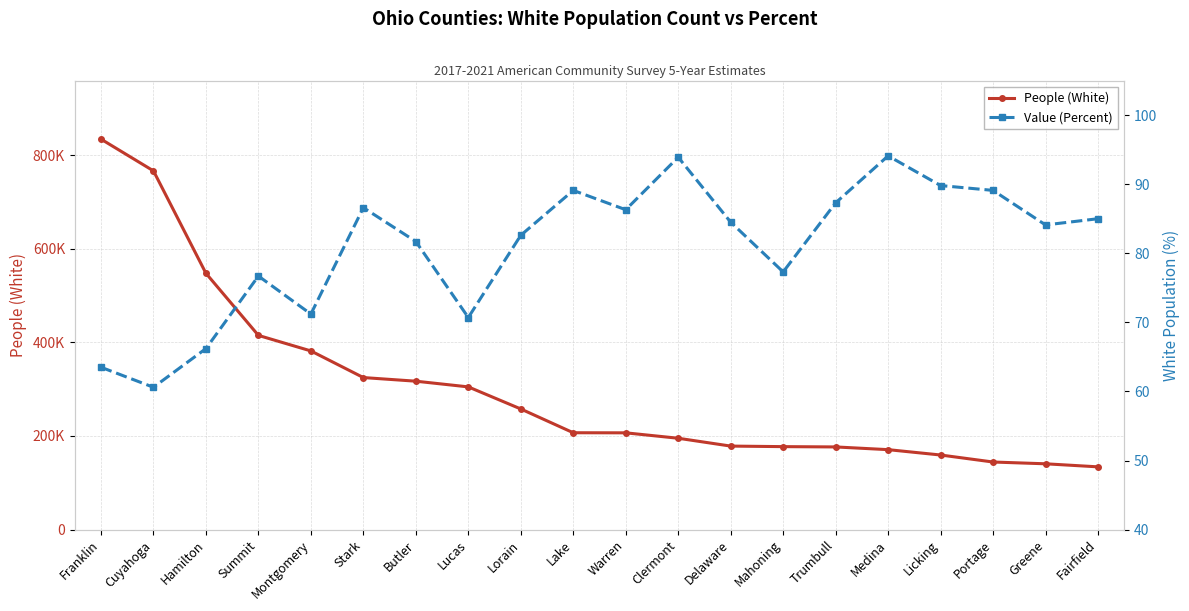

What is the spread (max minus min) of values at Clermont?

194967.1